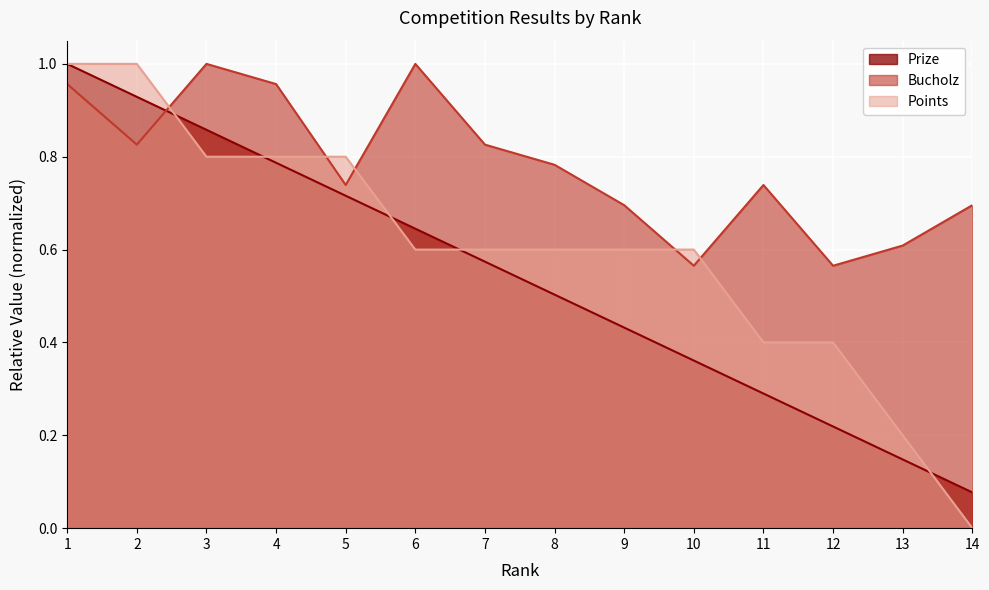

How many lines are shown in the chart?

3